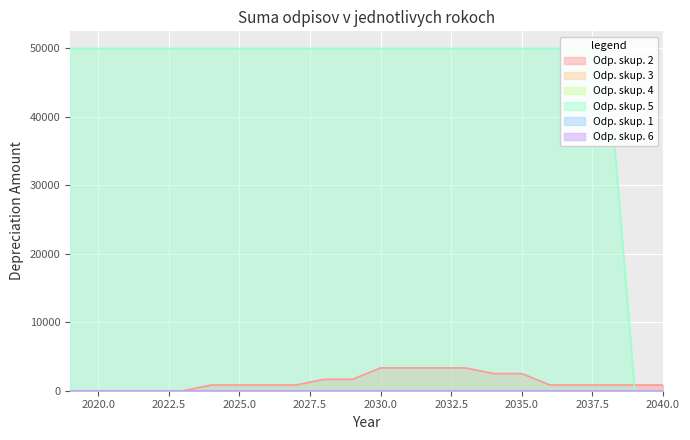

The value of Odp. skup. 1 at 2039 is 0.0. True or false?

True